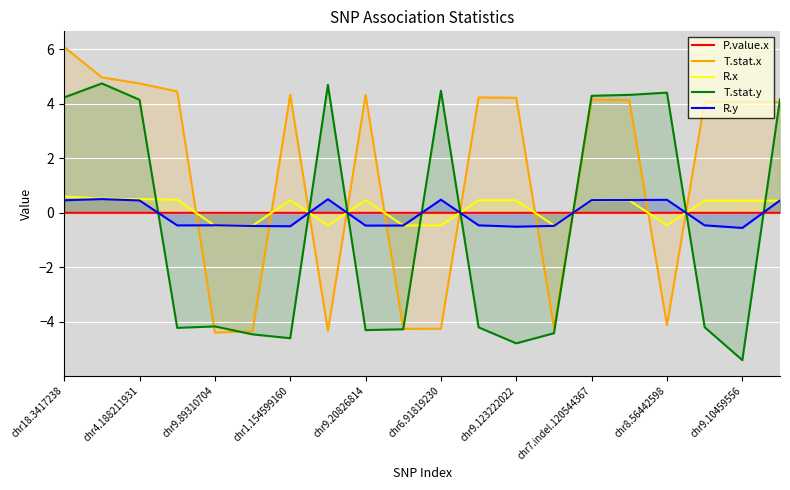

What is the difference between the highest and lowest values at chr8.56442598?

8.5